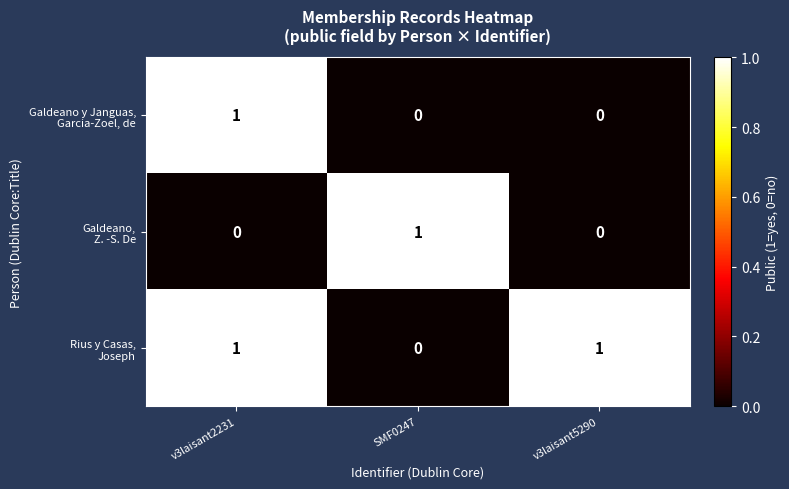

At how many categories does at least one series exceed 0?

3